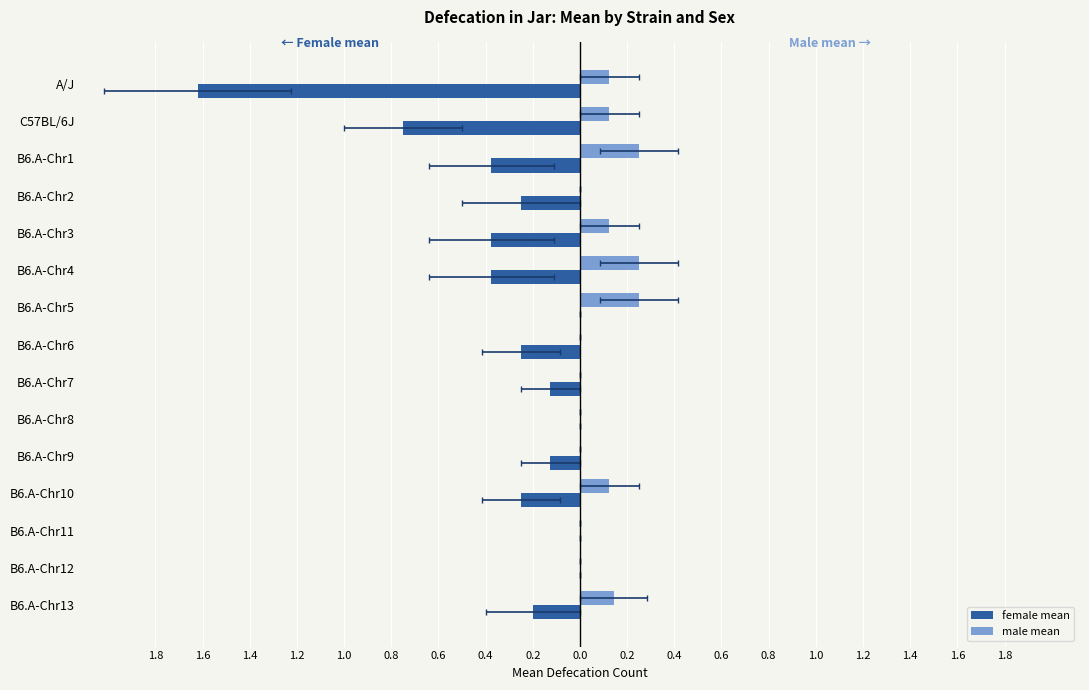

How many negative values does the female mean series have?

11